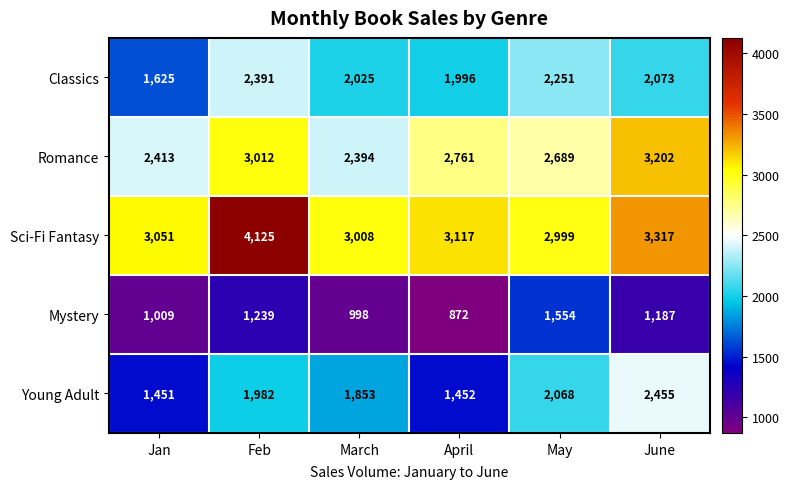

What is the smallest value displayed?

872